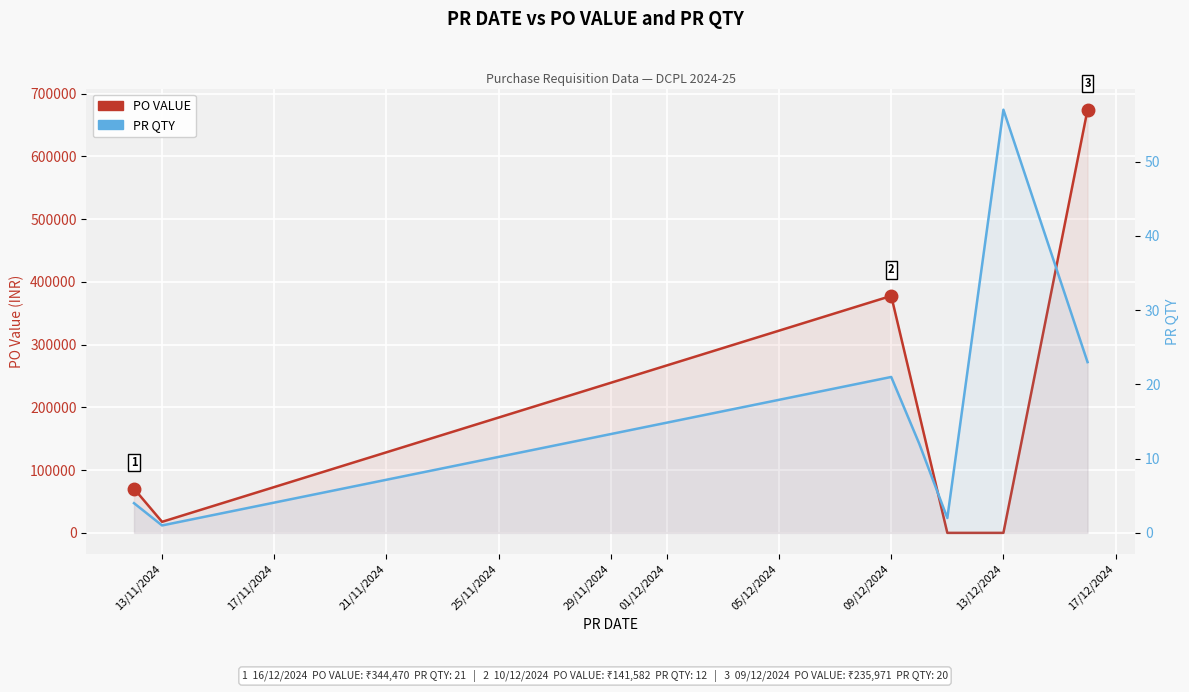

The PR QTY series shows 5.6 at 13/11/2024. True or false?

False